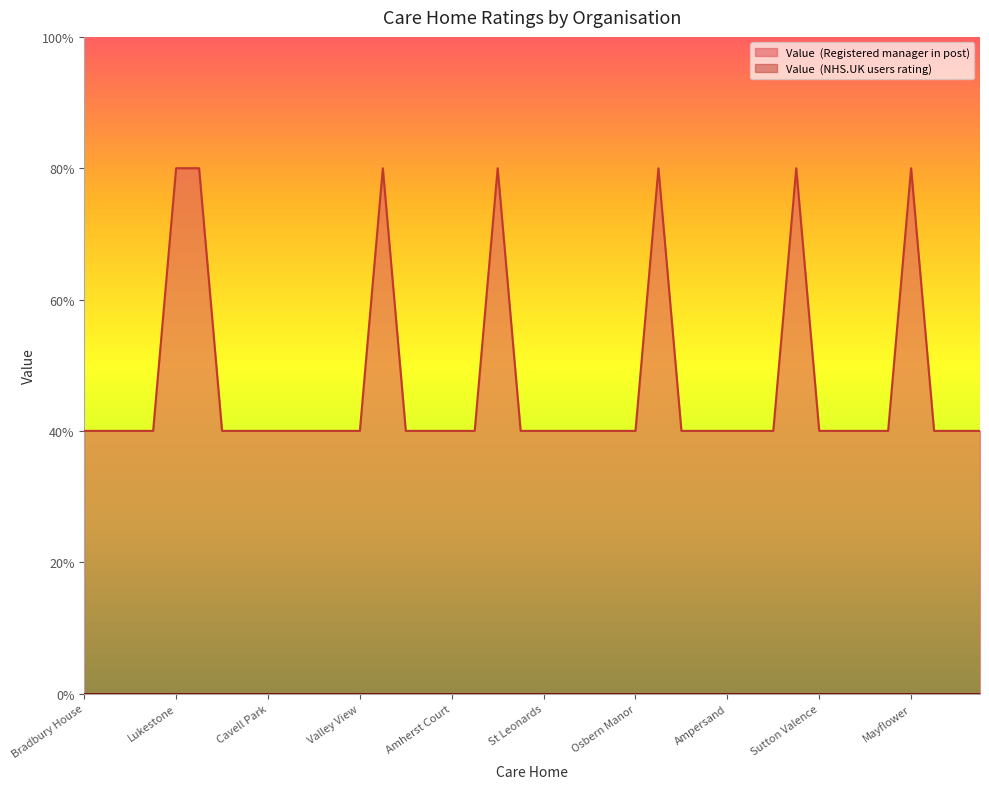

Does the chart display data point markers on the line(s)?

No